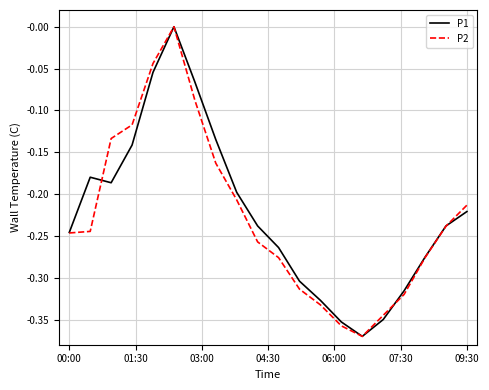

What is the smallest value displayed?

-0.4